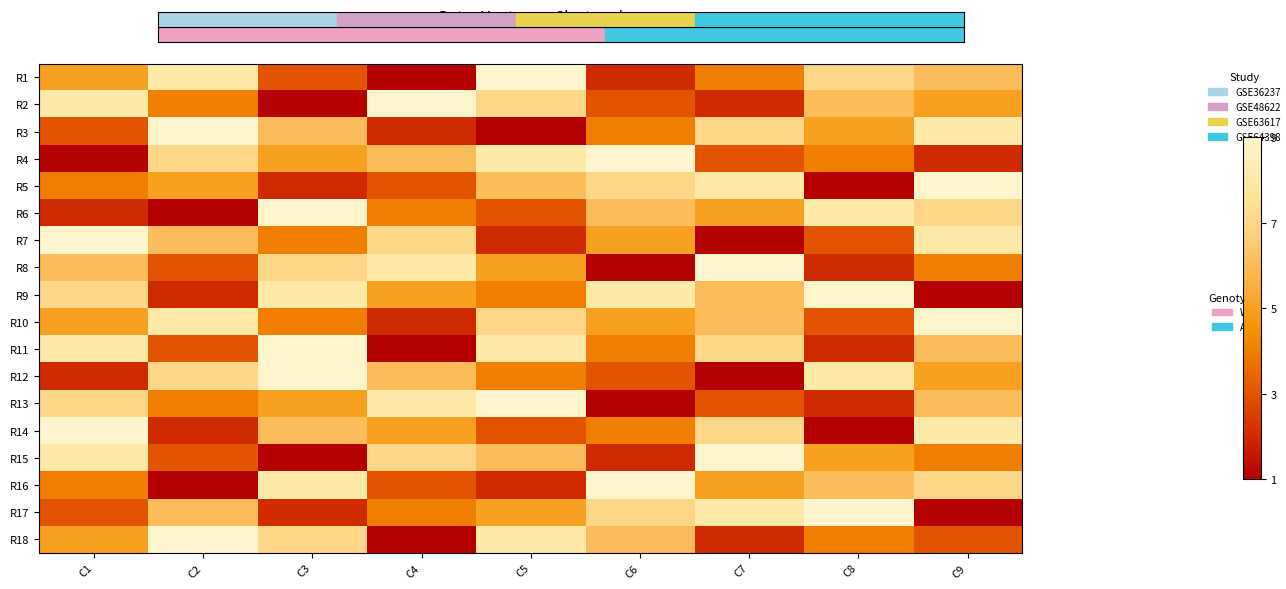

Which has a higher value, C3 or C4?

C3